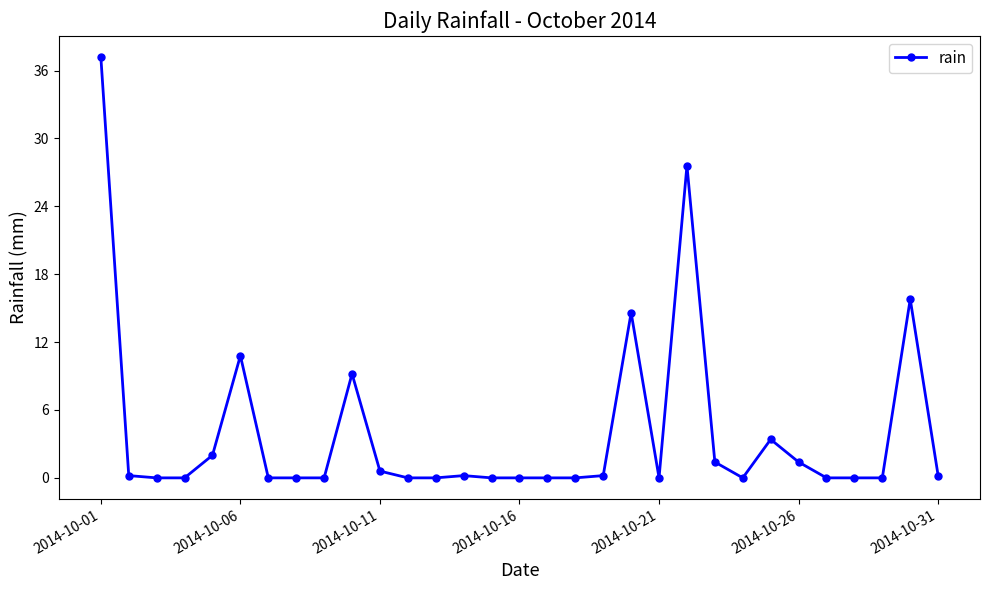

True or false: there are more than 1 points higher than both neighbors.

True